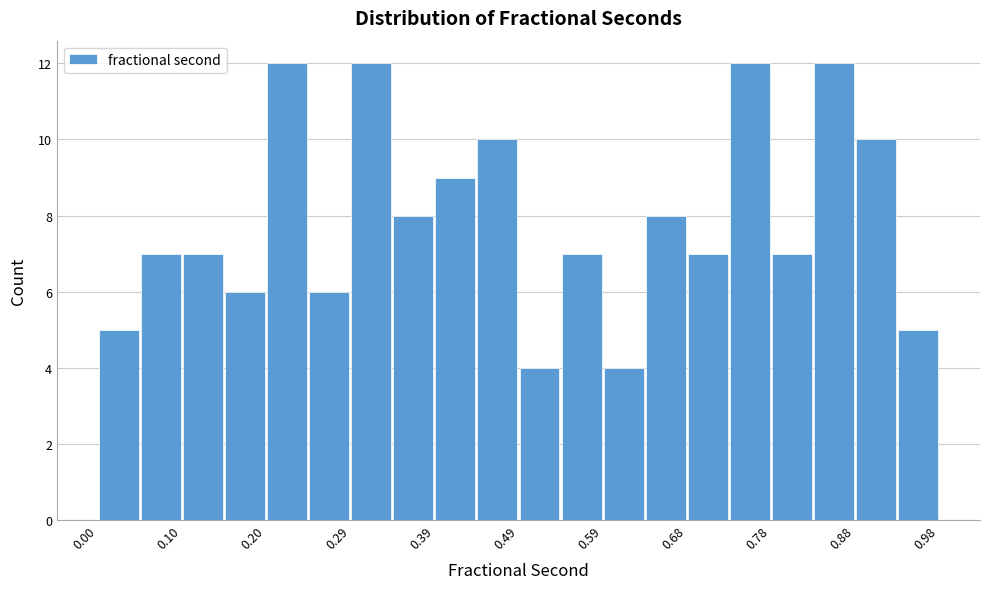

Reading left to right, list every bar in this chart as the range it spans on the x-axis followed by its height. Neither the bar edges nor the heights are printed on the chart, so give them approximately, as read against the axes.

0.00 to 0.05: 5
0.05 to 0.10: 7
0.10 to 0.15: 7
0.15 to 0.20: 6
0.20 to 0.24: 12
0.24 to 0.29: 6
0.29 to 0.34: 12
0.34 to 0.39: 8
0.39 to 0.44: 9
0.44 to 0.49: 10
0.49 to 0.54: 4
0.54 to 0.59: 7
0.59 to 0.63: 4
0.63 to 0.68: 8
0.68 to 0.73: 7
0.73 to 0.78: 12
0.78 to 0.83: 7
0.83 to 0.88: 12
0.88 to 0.93: 10
0.93 to 0.98: 5